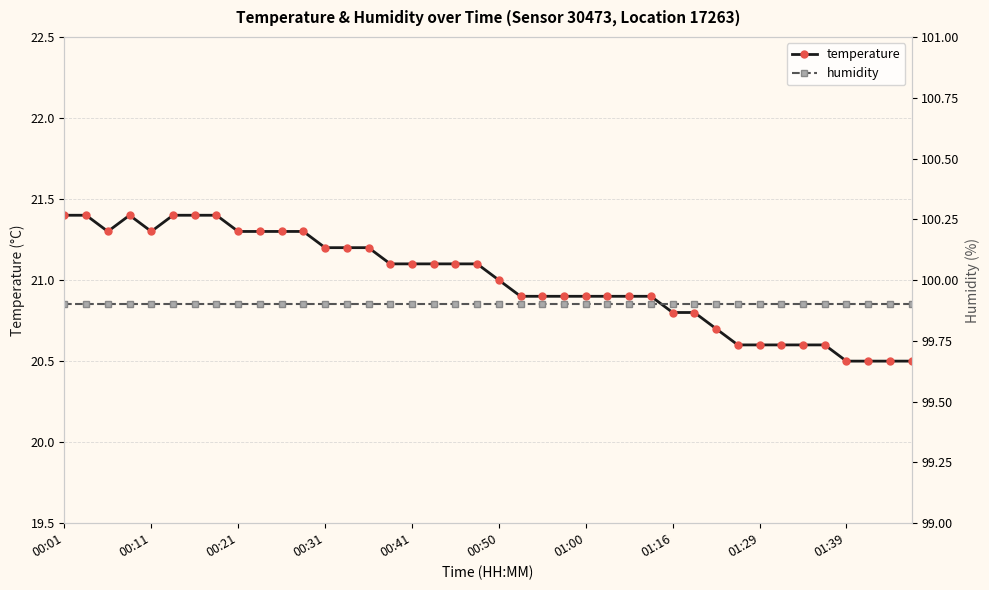

True or false: humidity and temperature cross at least once.

False